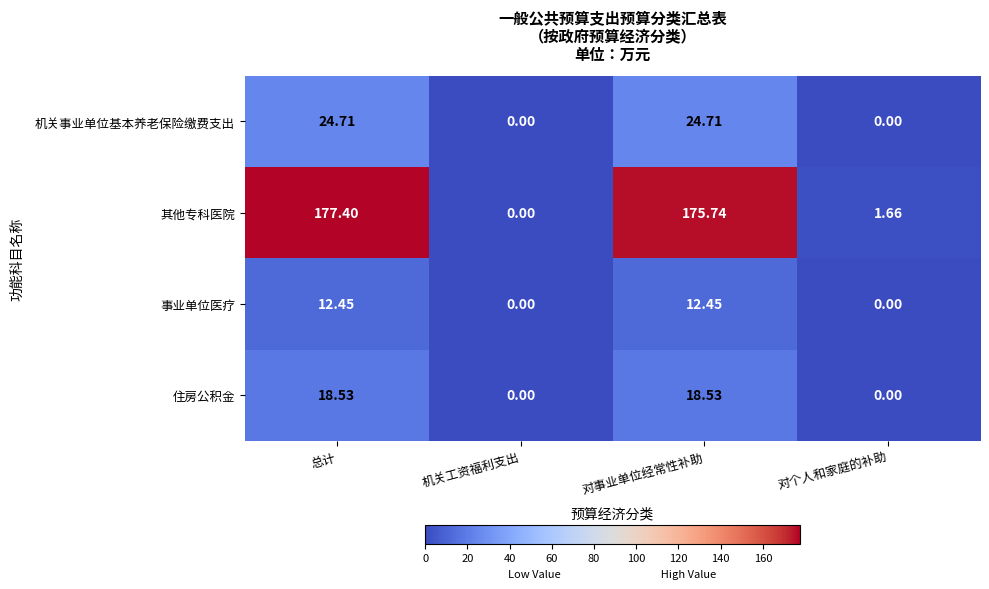

Which series has the widest spread of values?

其他专科医院